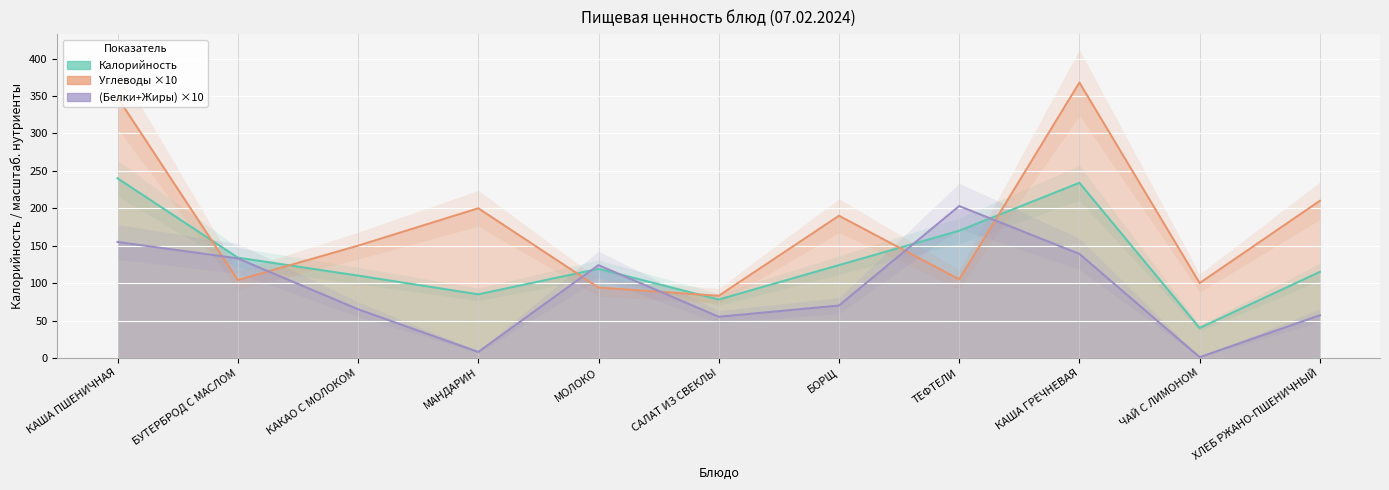

Rank the categories by Калорийность value from highest to lowest.

КАША ПШЕНИЧНАЯ, КАША ГРЕЧНЕВАЯ, ТЕФТЕЛИ, БУТЕРБРОД С МАСЛОМ, БОРЩ, МОЛОКО, ХЛЕБ РЖАНО-ПШЕНИЧНЫЙ, КАКАО С МОЛОКОМ, МАНДАРИН, САЛАТ ИЗ СВЕКЛЫ, ЧАЙ С ЛИМОНОМ